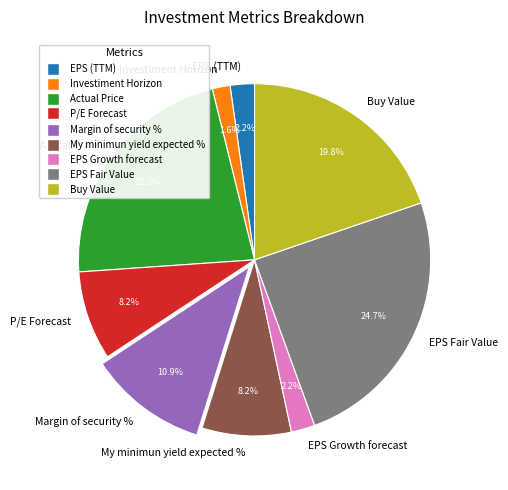

How many segments does this pie chart have?

9